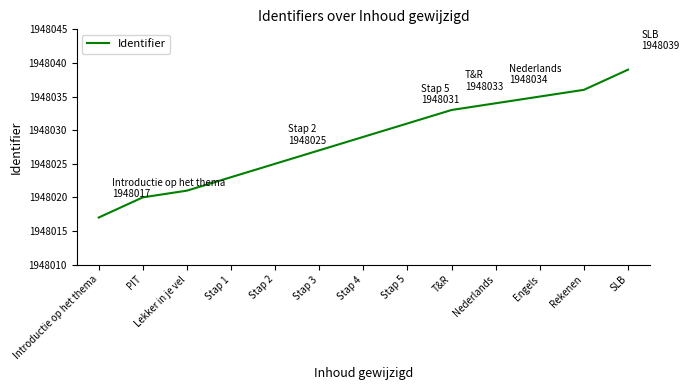

List the labels in order of value, smallest first.

Introductie op het thema, PIT, Lekker in je vel, Stap 1, Stap 2, Stap 3, Stap 4, Stap 5, T&R, Nederlands, Engels, Rekenen, SLB